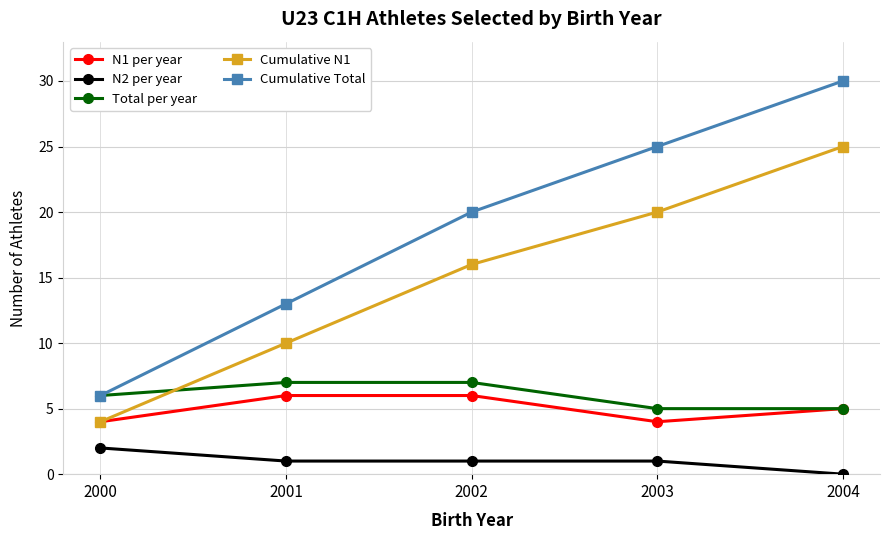

What is the approximate value of Total per year at 2003?

5